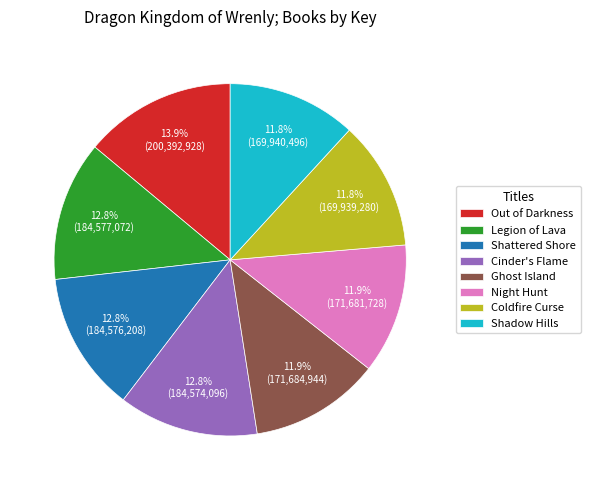

Between Out of Darkness and Ghost Island, which is larger?

Out of Darkness